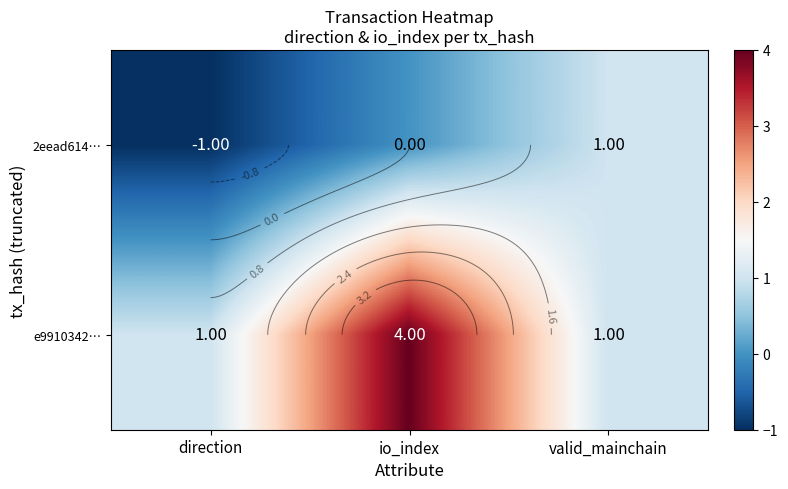

What is the difference between the highest and lowest values at direction?

2